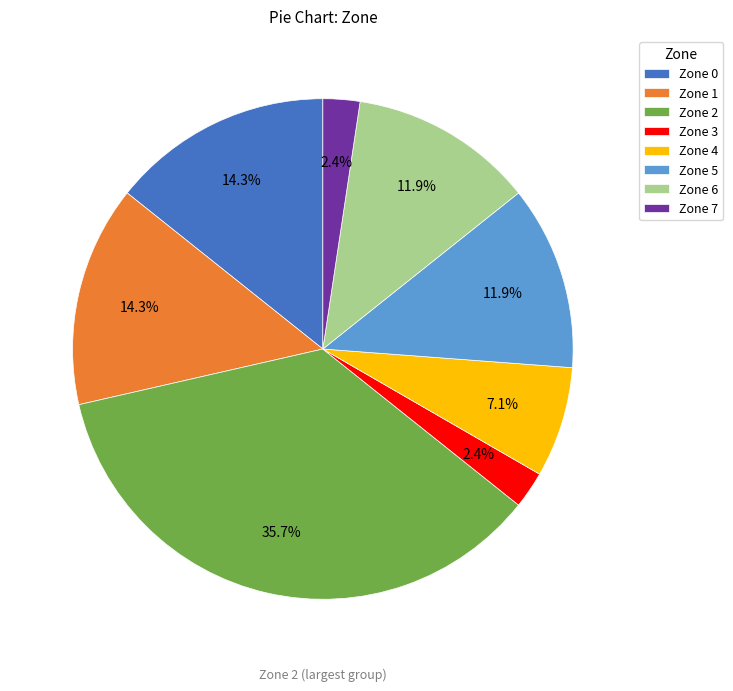

Is Zone 0 the majority of the pie?

No